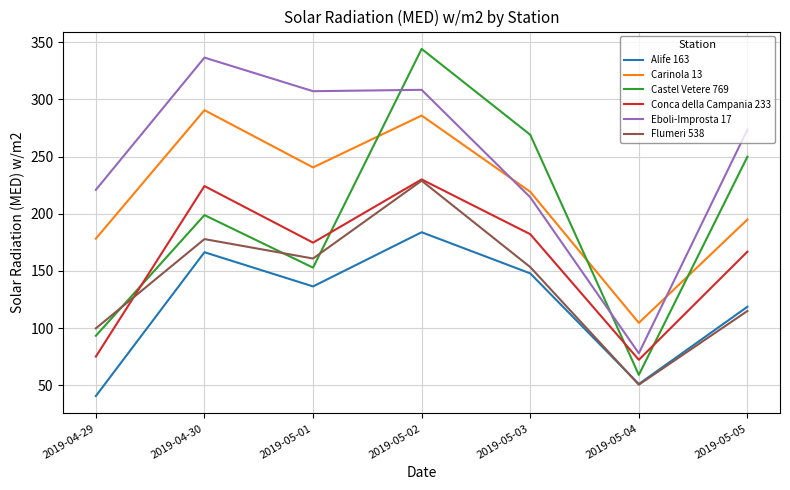

Where is Castel Vetere 769 nearest to the value 201?

2019-04-30